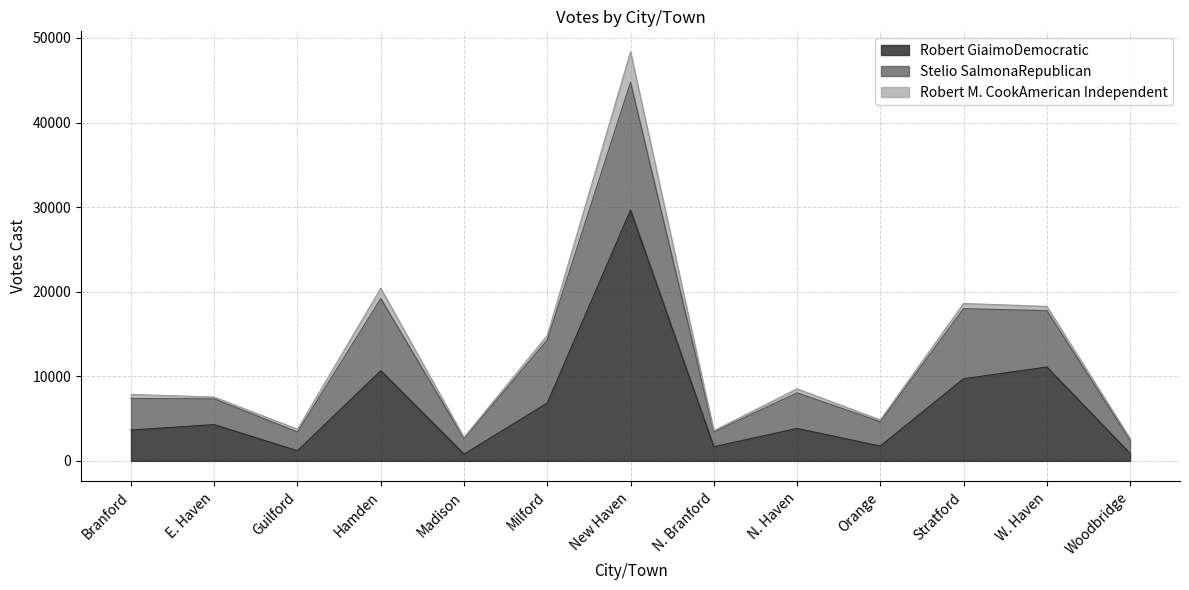

What is the highest value of the Robert GiaimoDemocratic series?

29640